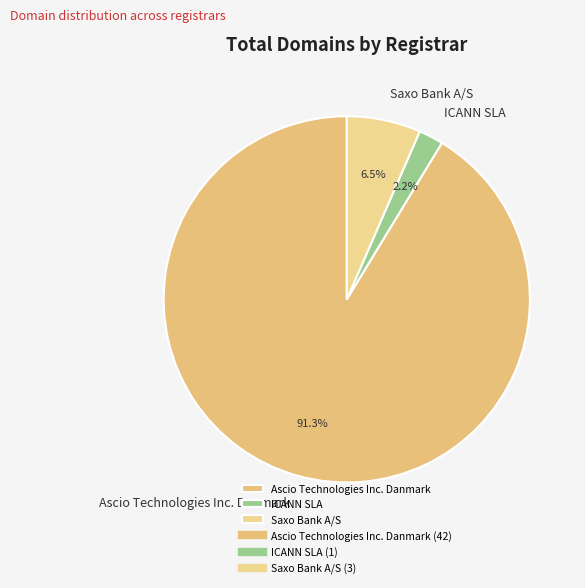

What is the majority slice?

Ascio Technologies Inc. Danmark